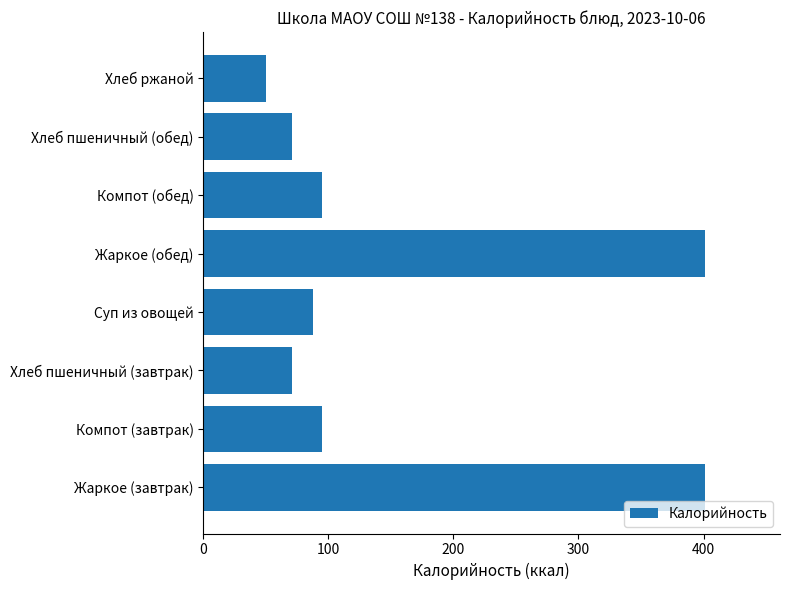

What is the minimum value shown in the chart?

50